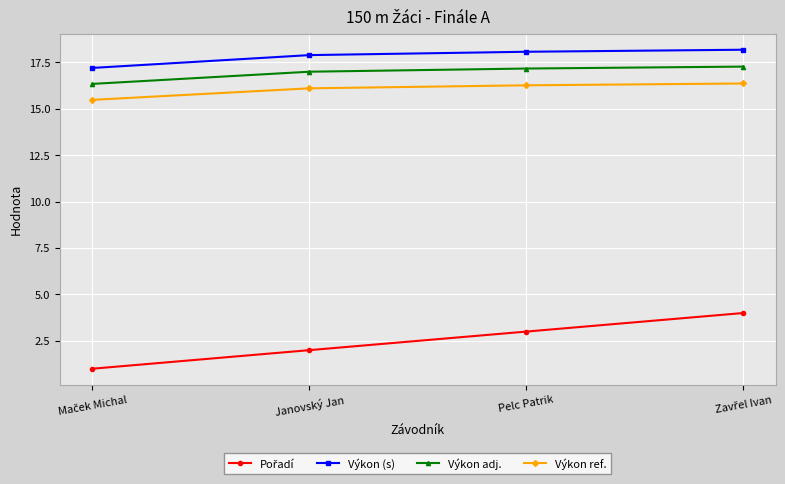

True or false: Výkon (s) has a value of 18.1 at Pelc Patrik.

True